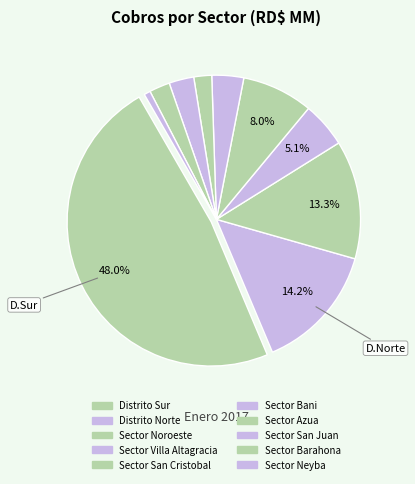

Is Sector Barahona the majority of the pie?

No